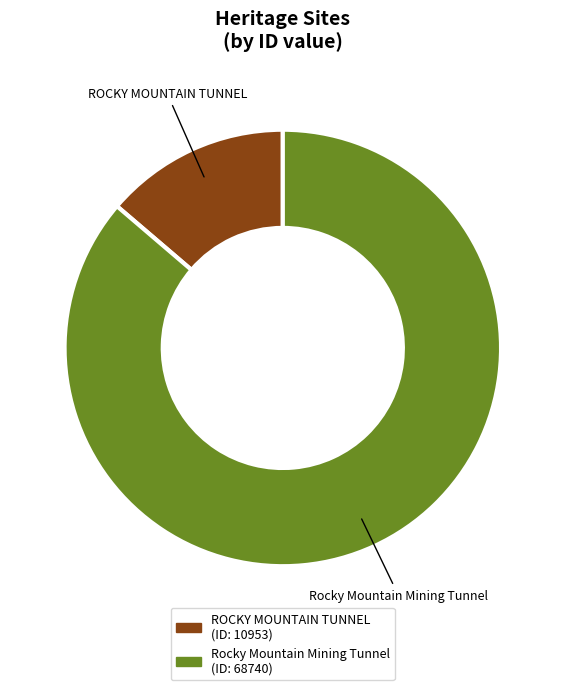

What is the smallest slice in the pie chart?

ROCKY MOUNTAIN TUNNEL